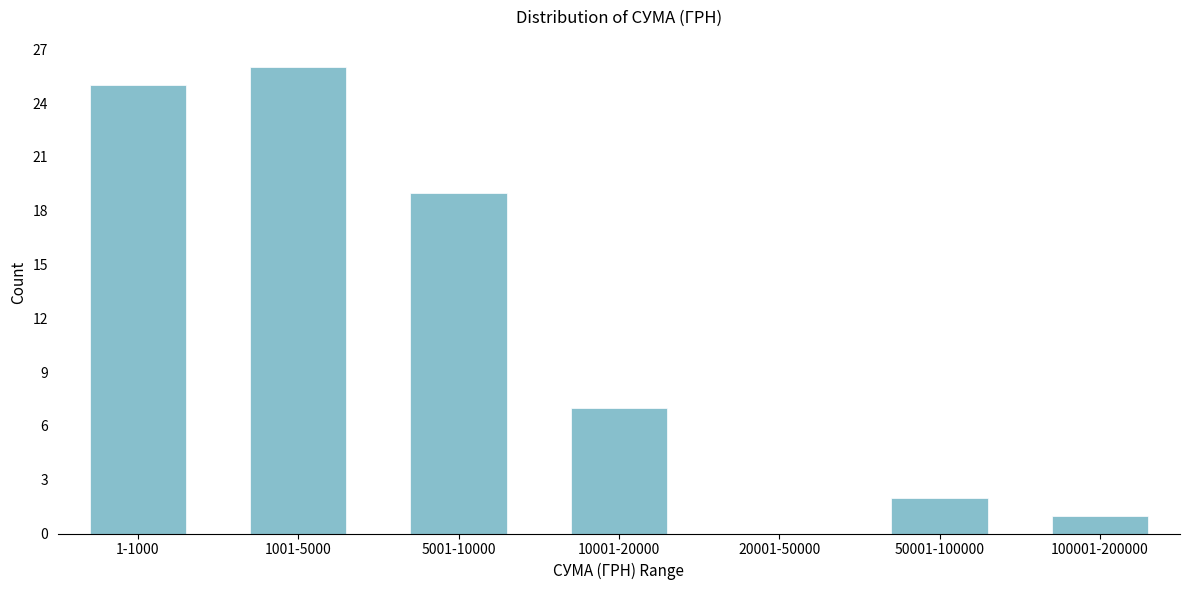

Reading right to left, extract all data points from this chart.

100001-200000=1	50001-100000=2	20001-50000=0	10001-20000=7	5001-10000=19	1001-5000=26	1-1000=25